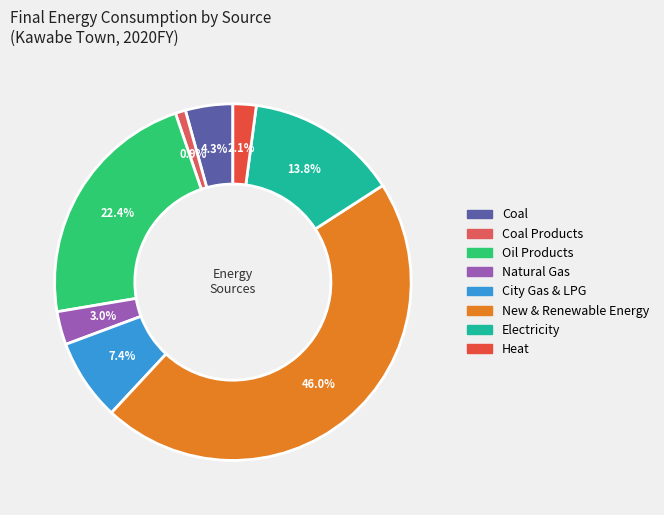

To the nearest percent, what is the difference between the largest and smallest slice percentages?

45%